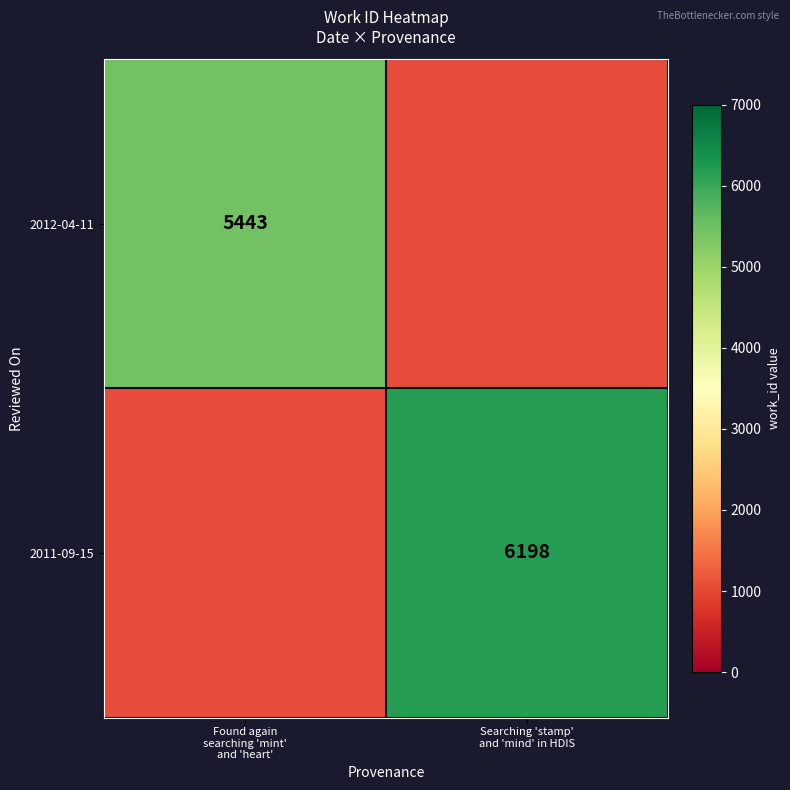

Between Searching 'stamp'
and 'mind' in HDIS and Found again
searching 'mint'
and 'heart', which is larger?

Found again
searching 'mint'
and 'heart'